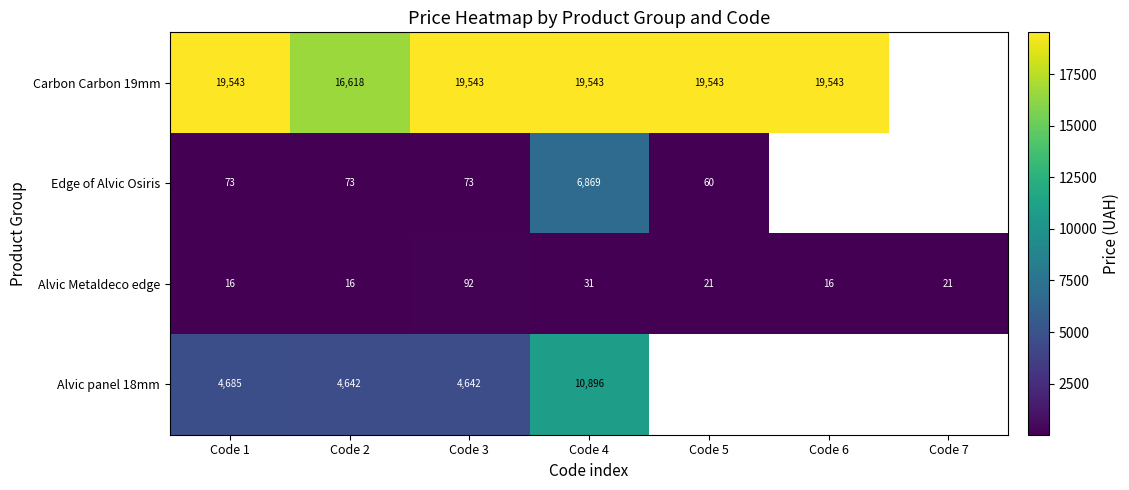

At which category is the sum across all series the highest?

Code 4